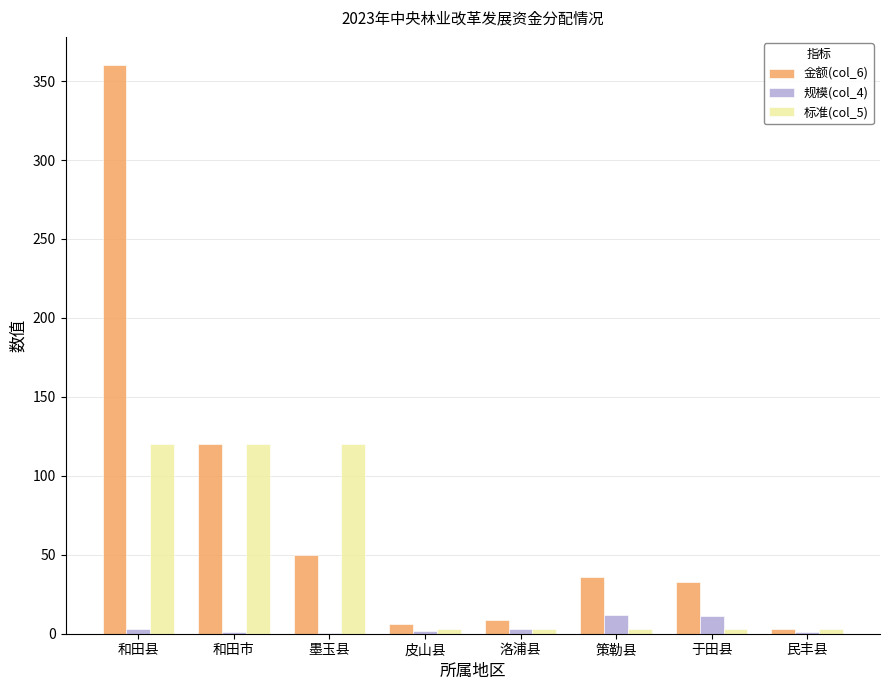

At which category is the sum across all series the highest?

和田县